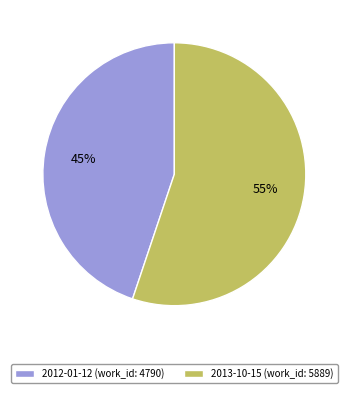

To the nearest percent, what portion does 2013-10-15 (work_id: 5889) represent?

55%